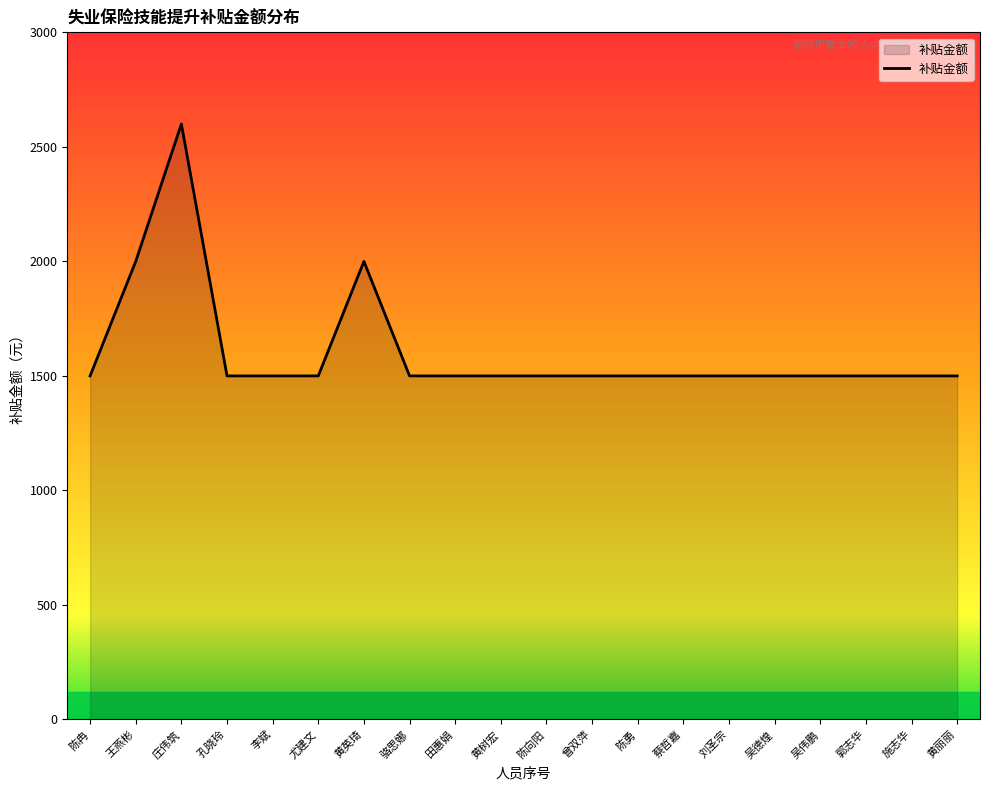

Reading left to right, list all the values displayed in this chart.

1500	2000	2600	1500	1500	1500	2000	1500	1500	1500	1500	1500	1500	1500	1500	1500	1500	1500	1500	1500